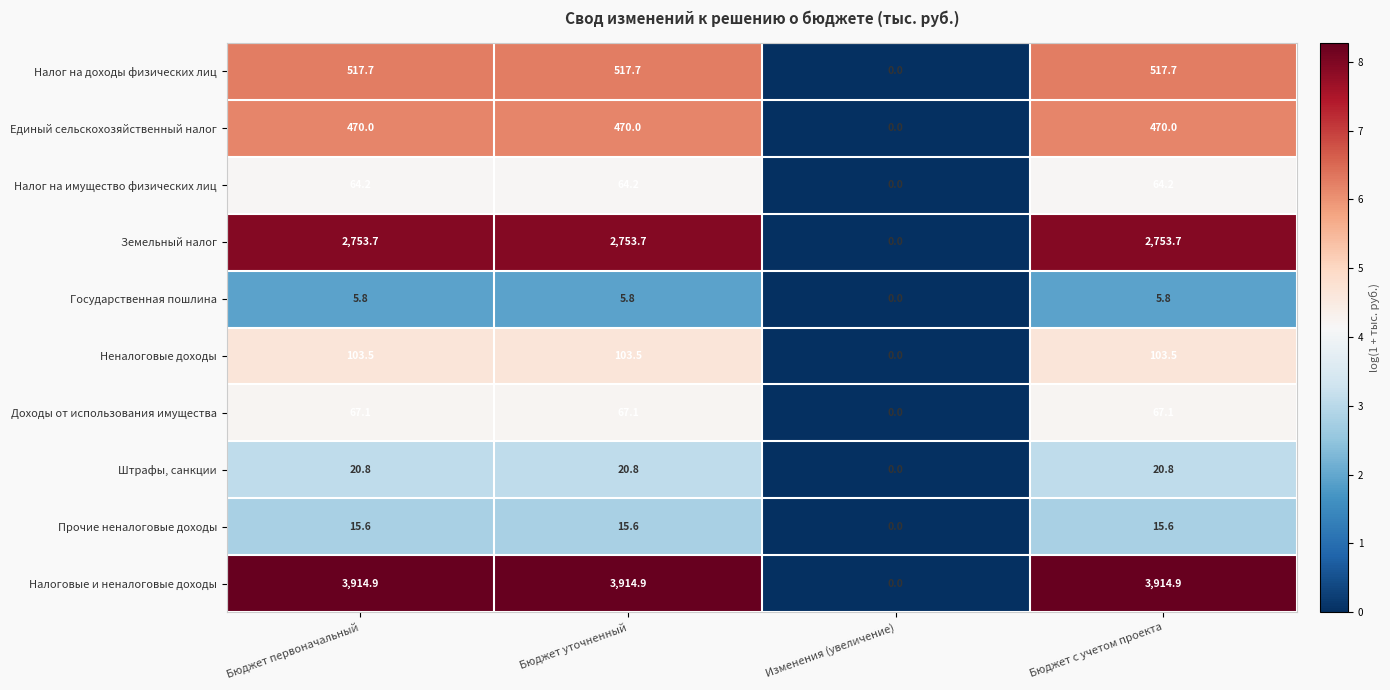

Rank the series at Бюджет уточненный from highest to lowest value.

Налоговые и неналоговые доходы, Земельный налог, Налог на доходы физических лиц, Единый сельскохозяйственный налог, Неналоговые доходы, Доходы от использования имущества, Налог на имущество физических лиц, Штрафы, санкции, Прочие неналоговые доходы, Государственная пошлина